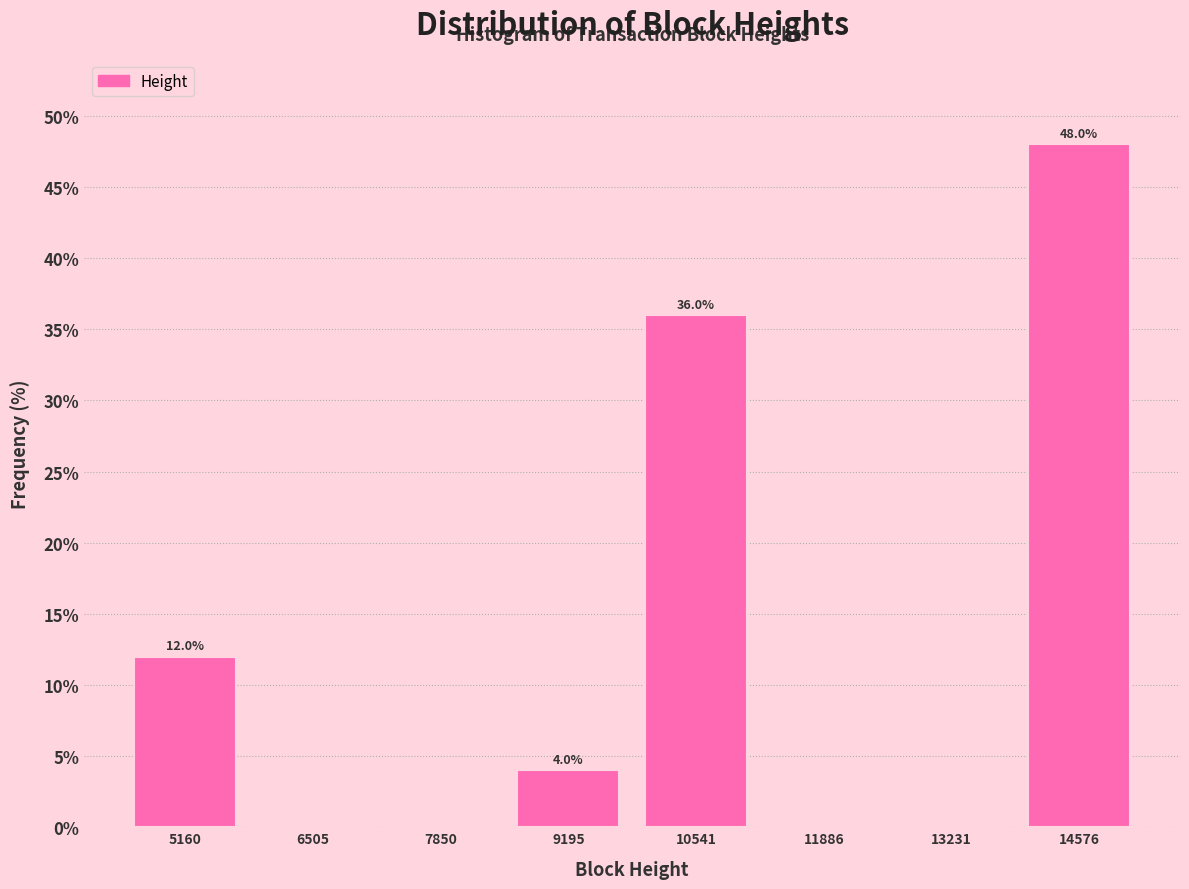

Over which range of the x-axis is the bar tallest?

14000 to 15200